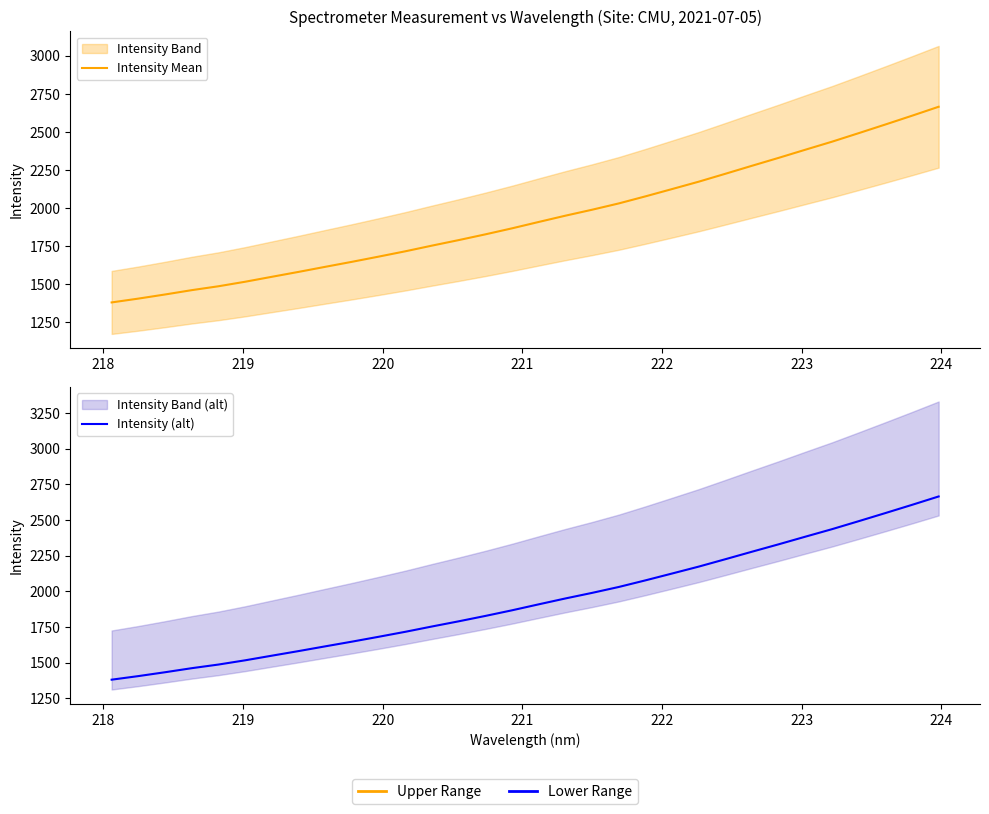

How many lines are shown in the chart?

2